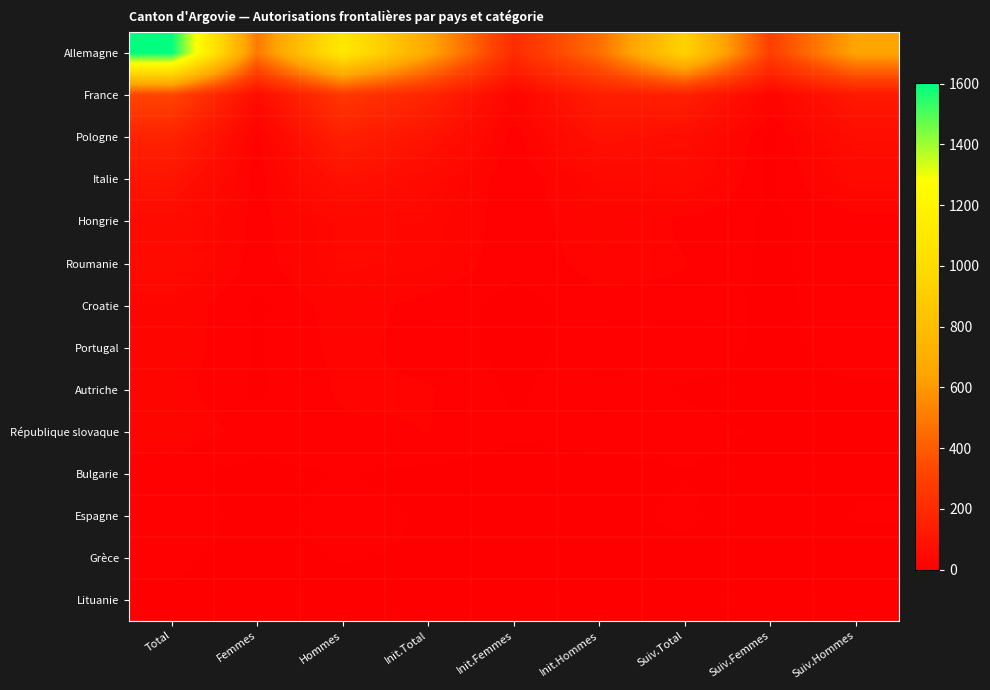

What is the total value across all series at Init.Total?

1129